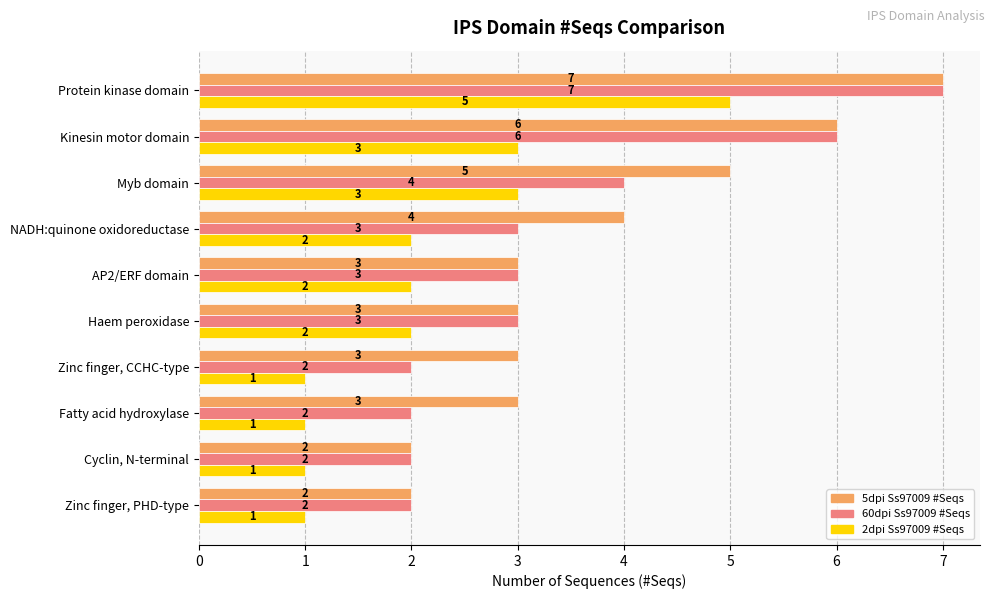

What is the sum of all 5dpi Ss97009 #Seqs values?

38